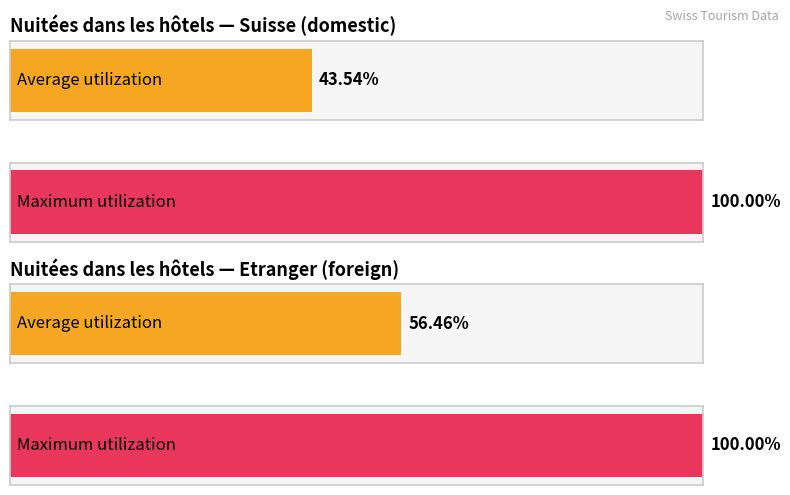

Rank the series by their average value, from lowest to highest.

Suisse, Etranger